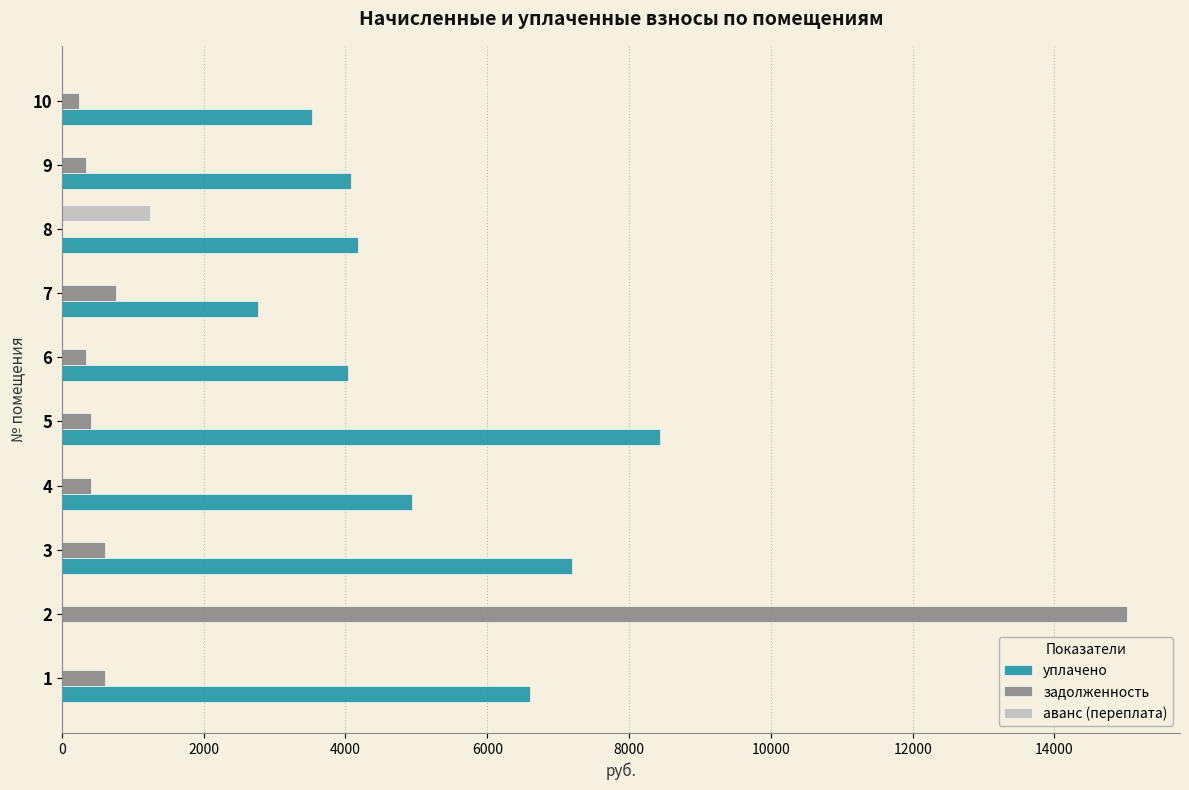

What is the total value across all series at 1?

7198.1